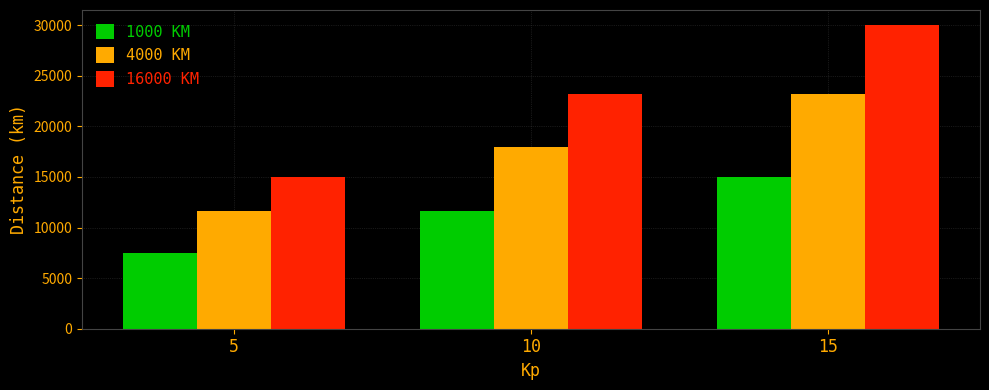

Reading left to right, extract all data points from this chart.

1000 KM: 7500.0	11614.2	15000.0
4000 KM: 11614.2	17985.3	23228.4
16000 KM: 15000.0	23228.4	30000.0